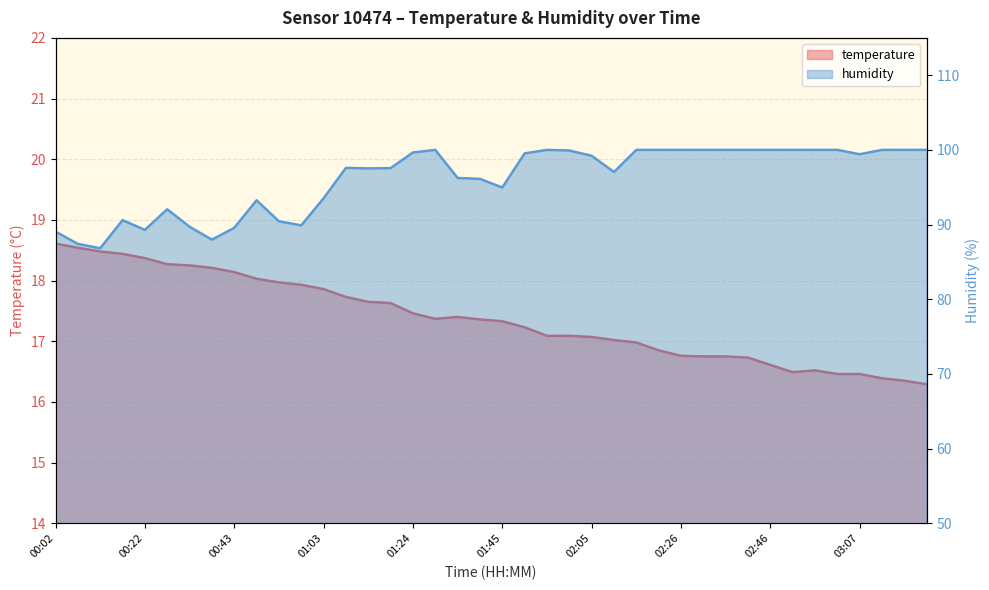

Reading left to right, extract all data points from this chart.

temperature: 18.6	18.5	18.5	18.4	18.4	18.3	18.2	18.2	18.1	18.0	18.0	17.9	17.9	17.7	17.6	17.6	17.5	17.4	17.4	17.4	17.3	17.2	17.1	17.1	17.1	17.0	17.0	16.9	16.8	16.8	16.8	16.7	16.6	16.5	16.5	16.5	16.5	16.4	16.4	16.3
humidity: 89.1	87.4	86.8	90.6	89.3	92.0	89.7	88.0	89.6	93.2	90.4	89.9	93.5	97.6	97.5	97.6	99.7	100.0	96.2	96.1	95.0	99.5	100.0	99.9	99.2	97.0	100.0	100.0	100.0	100.0	100.0	100.0	100.0	100.0	100.0	100.0	99.4	100.0	100.0	100.0